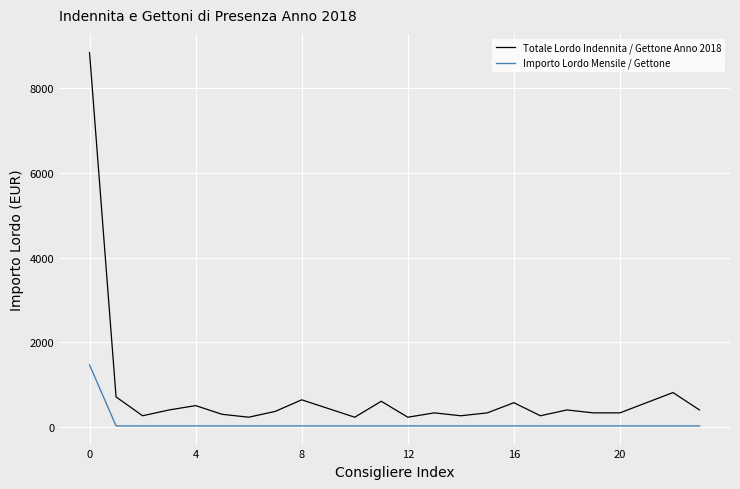

List the series in order of their overall mean, highest first.

Totale Lordo Indennita / Gettone Anno 2018, Importo Lordo Mensile / Gettone